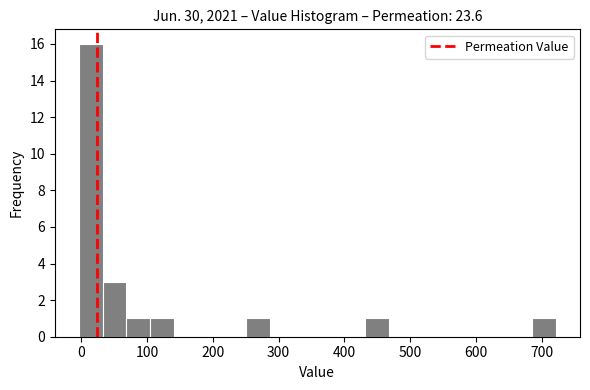

Around what value on the x-axis is the tallest bar? Give the approximate position of its centre, as read against the axis.

10